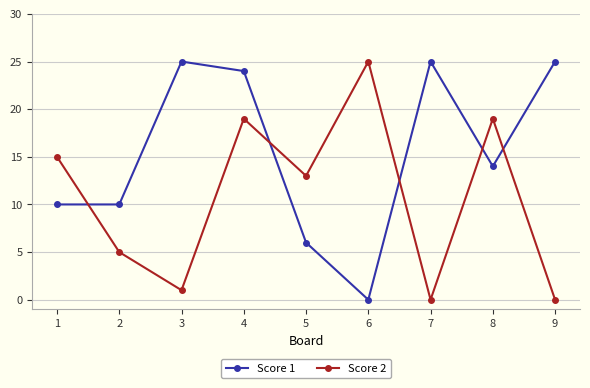

Rank the series at 2 from highest to lowest value.

Score 1, Score 2